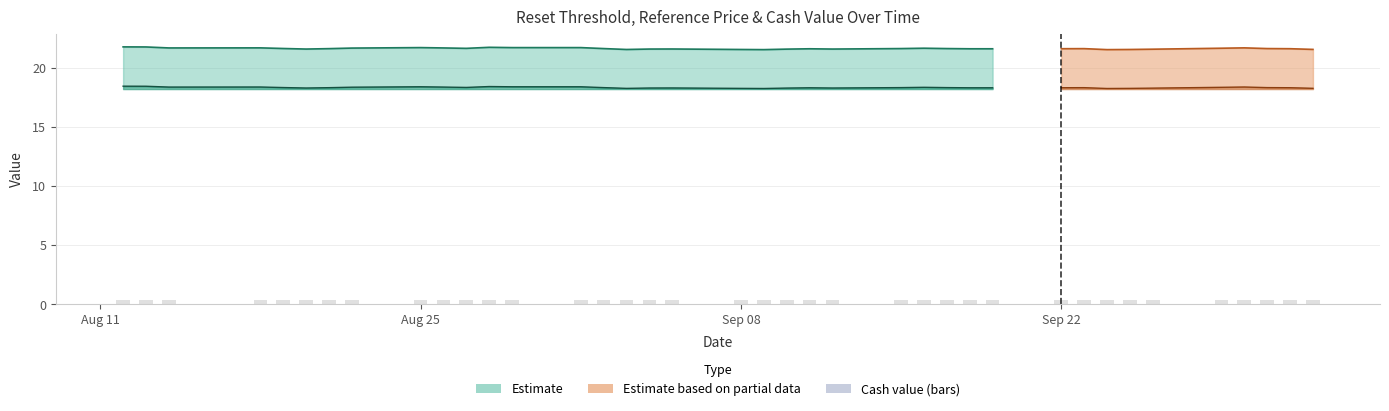

Are the bars grouped side by side (vs. stacked)?

No